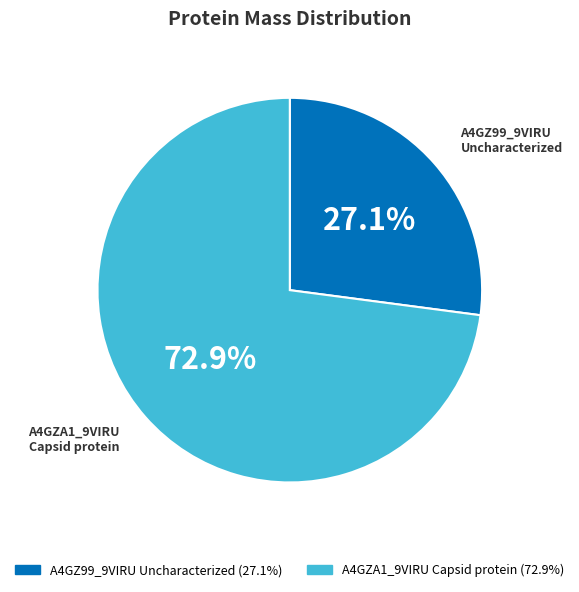

Which slice is the largest?

A4GZA1_9VIRU Capsid protein